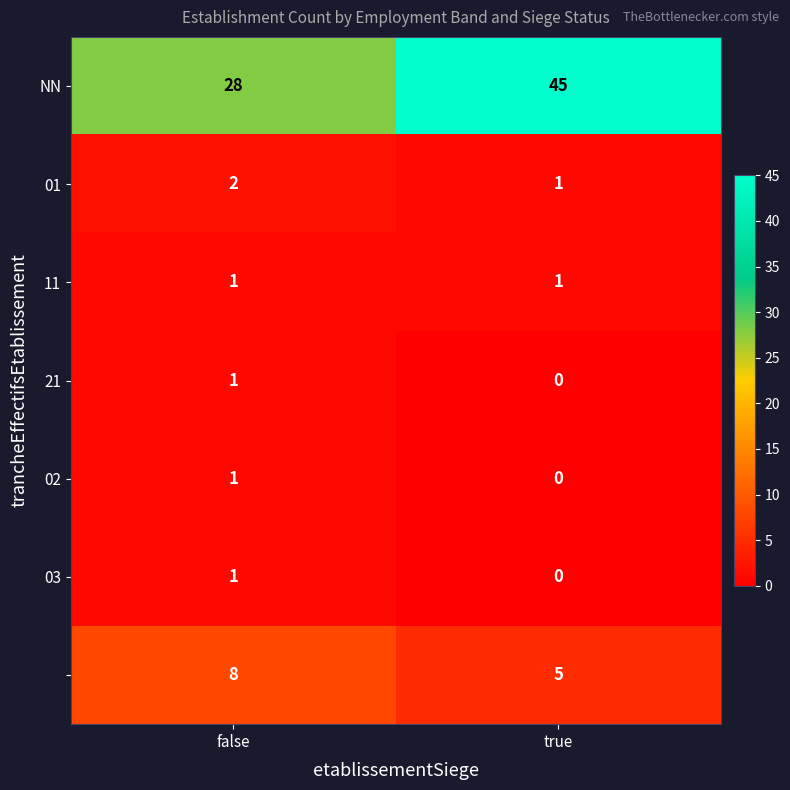

What is the difference between the highest and lowest values at true?

45